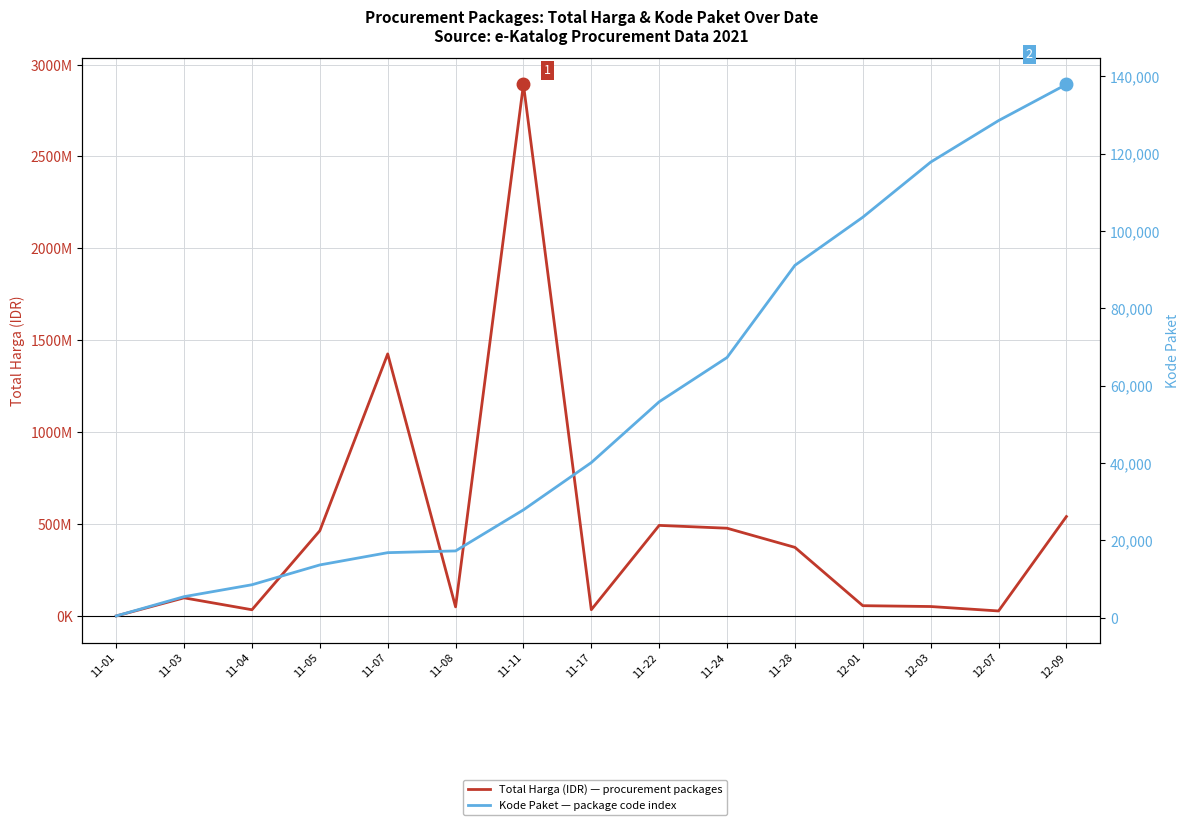

The value of Kode Paket at 11-04 is 8530. True or false?

True